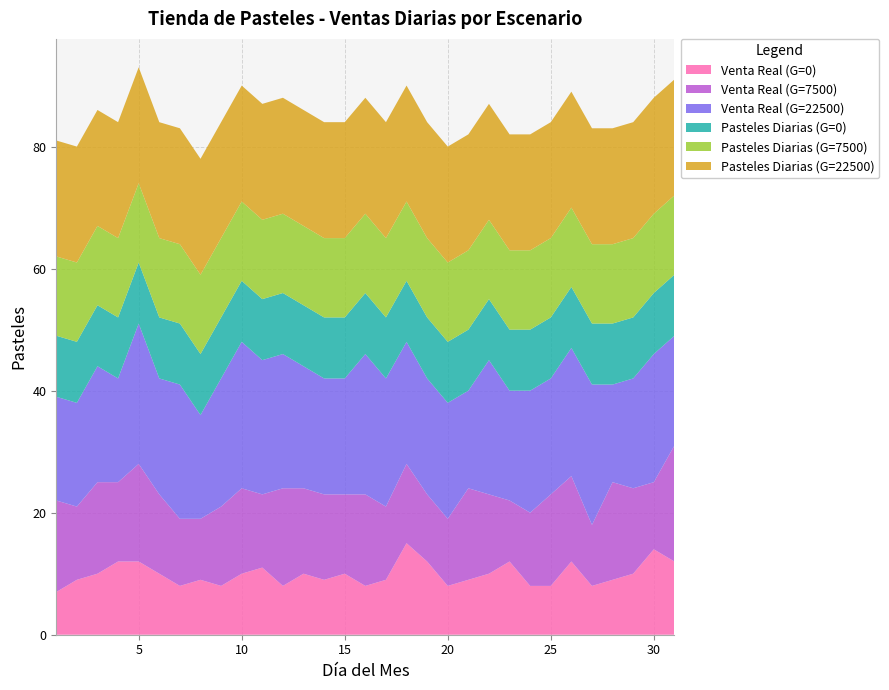

Reading right to left, list all the values displayed in this chart.

Venta Real (G=0): 31=12	30=14	29=10	28=9	27=8	26=12	25=8	24=8	23=12	22=10	21=9	20=8	19=12	18=15	17=9	16=8	15=10	14=9	13=10	12=8	11=11	10=10	9=8	8=9	7=8	6=10	5=12	4=12	3=10	2=9	1=7
Venta Real (G=7500): 31=19	30=11	29=14	28=16	27=10	26=14	25=15	24=12	23=10	22=13	21=15	20=11	19=11	18=13	17=12	16=15	15=13	14=14	13=14	12=16	11=12	10=14	9=13	8=10	7=11	6=13	5=16	4=13	3=15	2=12	1=15
Venta Real (G=22500): 31=18	30=21	29=18	28=16	27=23	26=21	25=19	24=20	23=18	22=22	21=16	20=19	19=19	18=20	17=21	16=23	15=19	14=19	13=20	12=22	11=22	10=24	9=21	8=17	7=22	6=19	5=23	4=17	3=19	2=17	1=17
Pasteles Diarias (G=0): 31=10	30=10	29=10	28=10	27=10	26=10	25=10	24=10	23=10	22=10	21=10	20=10	19=10	18=10	17=10	16=10	15=10	14=10	13=10	12=10	11=10	10=10	9=10	8=10	7=10	6=10	5=10	4=10	3=10	2=10	1=10
Pasteles Diarias (G=7500): 31=13	30=13	29=13	28=13	27=13	26=13	25=13	24=13	23=13	22=13	21=13	20=13	19=13	18=13	17=13	16=13	15=13	14=13	13=13	12=13	11=13	10=13	9=13	8=13	7=13	6=13	5=13	4=13	3=13	2=13	1=13
Pasteles Diarias (G=22500): 31=19	30=19	29=19	28=19	27=19	26=19	25=19	24=19	23=19	22=19	21=19	20=19	19=19	18=19	17=19	16=19	15=19	14=19	13=19	12=19	11=19	10=19	9=19	8=19	7=19	6=19	5=19	4=19	3=19	2=19	1=19